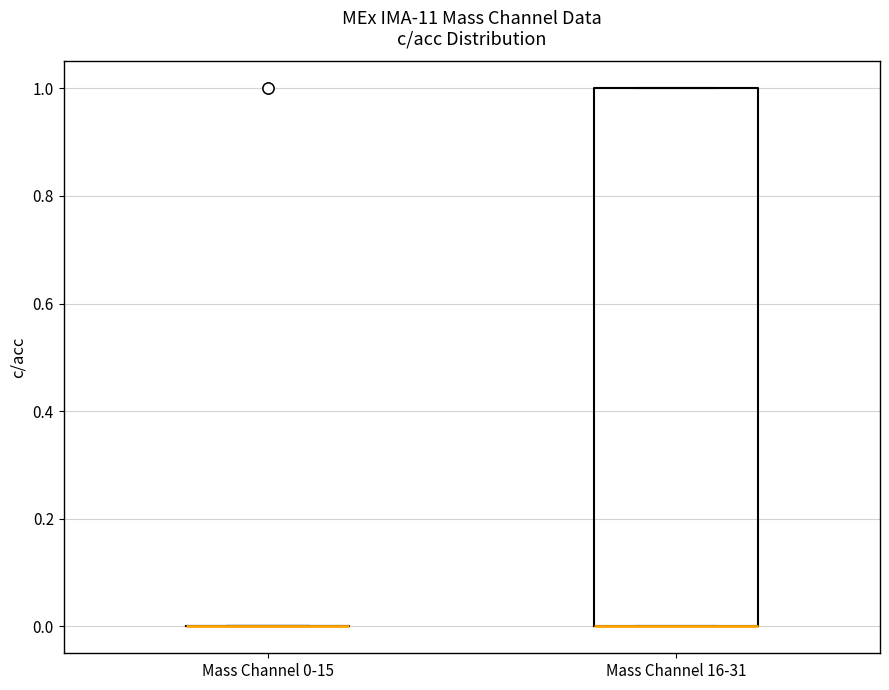

Where is the lower edge of the box for Mass Channel 16-31 on the y-axis? The values are not printed on the chart, so give them approximately, as read against the axis.

0